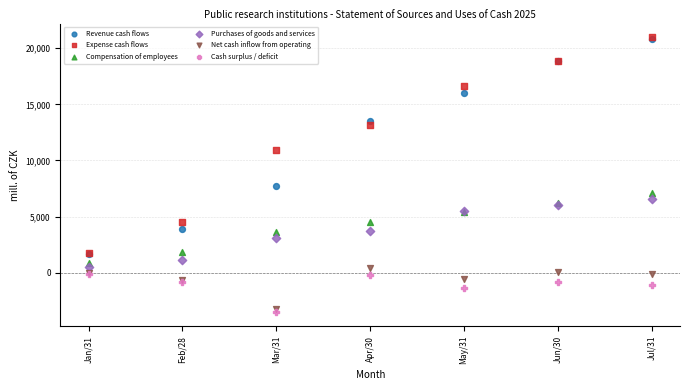

What are all the series names shown in the legend?

Revenue cash flows, Expense cash flows, Compensation of employees, Purchases of goods and services, Net cash inflow from operating, Cash surplus / deficit